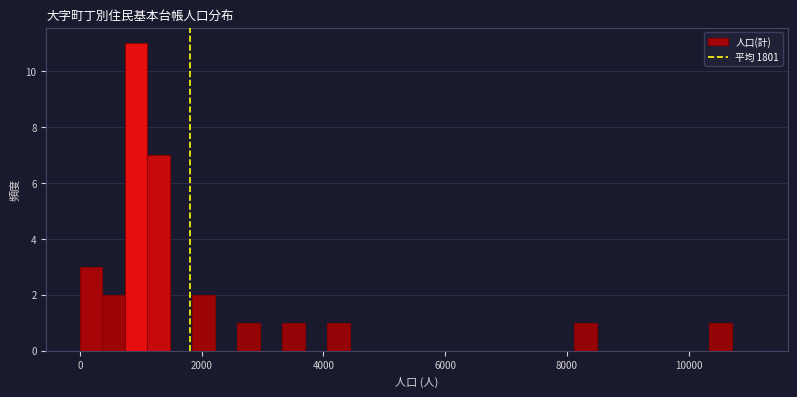

Around what value on the x-axis is the tallest bar? Give the approximate position of its centre, as read against the axis.

1000